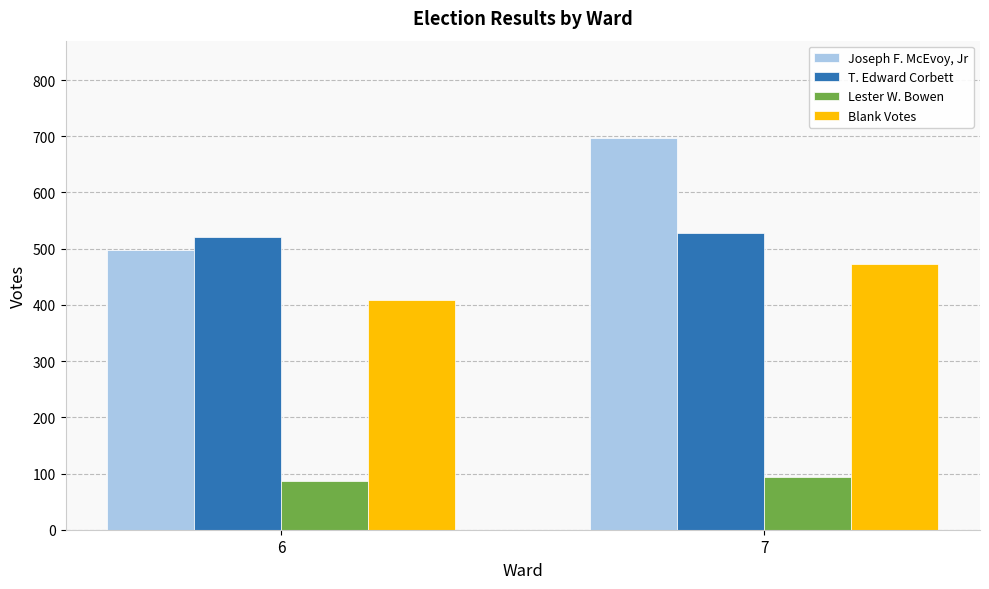

List the series in order of their peak value, lowest first.

Lester W. Bowen, Blank Votes, T. Edward Corbett, Joseph F. McEvoy, Jr